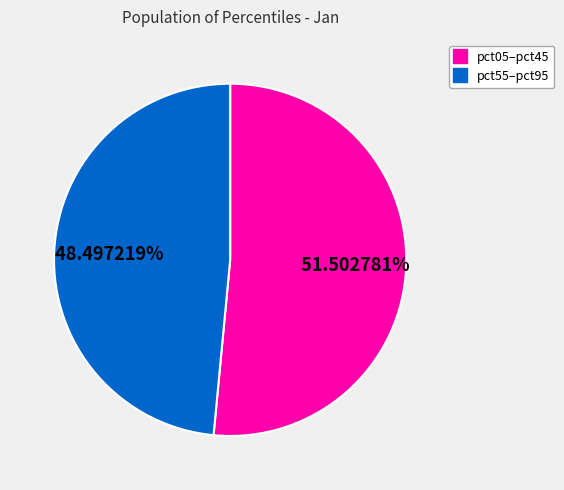

Does any single category account for the majority?

Yes